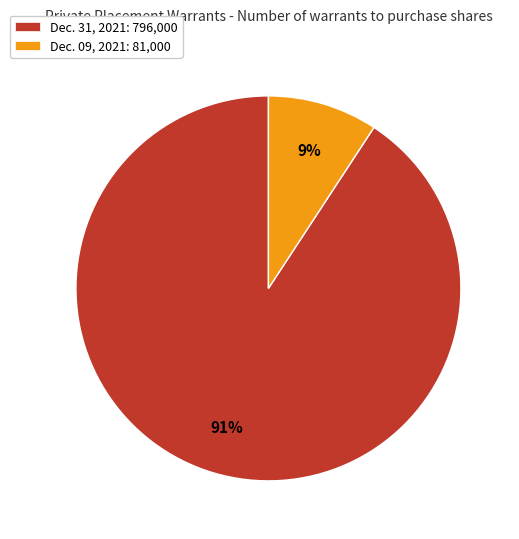

To the nearest percent, what is the average slice percentage?

50%